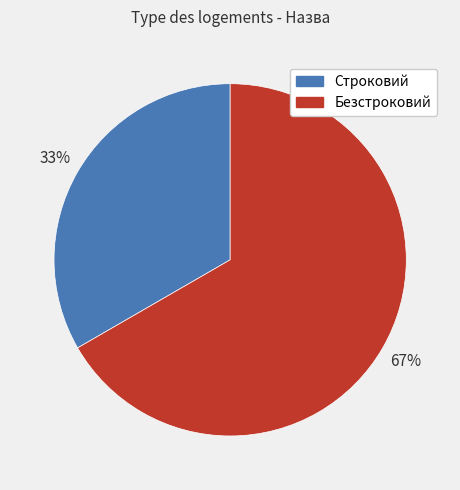

True or false: Безстроковий accounts for 57% of the total.

False